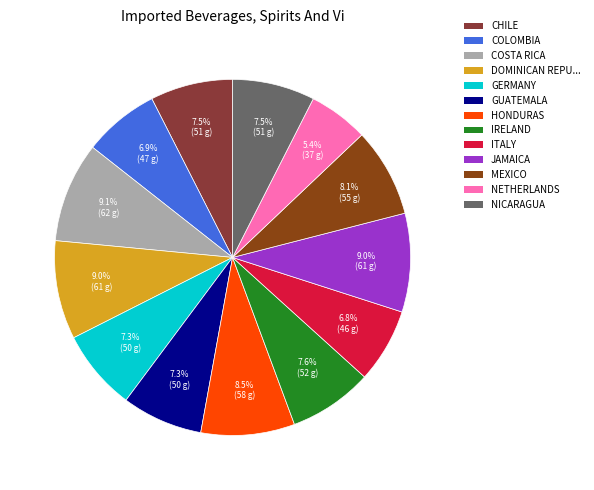

What is the ratio of the value at NETHERLANDS to the value at GERMANY?

0.7